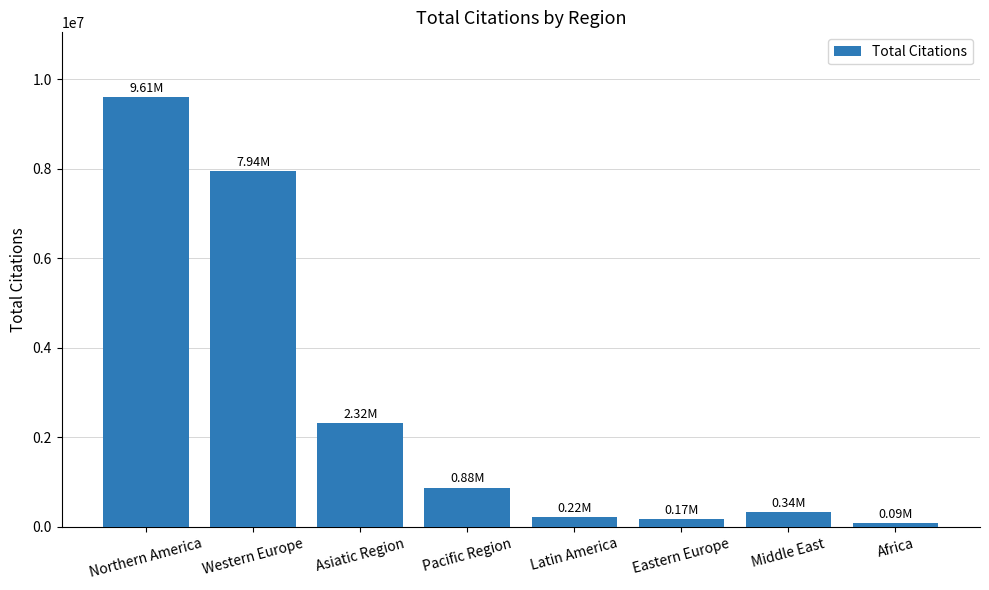

Where is the data nearest to the value 4846546?

Asiatic Region